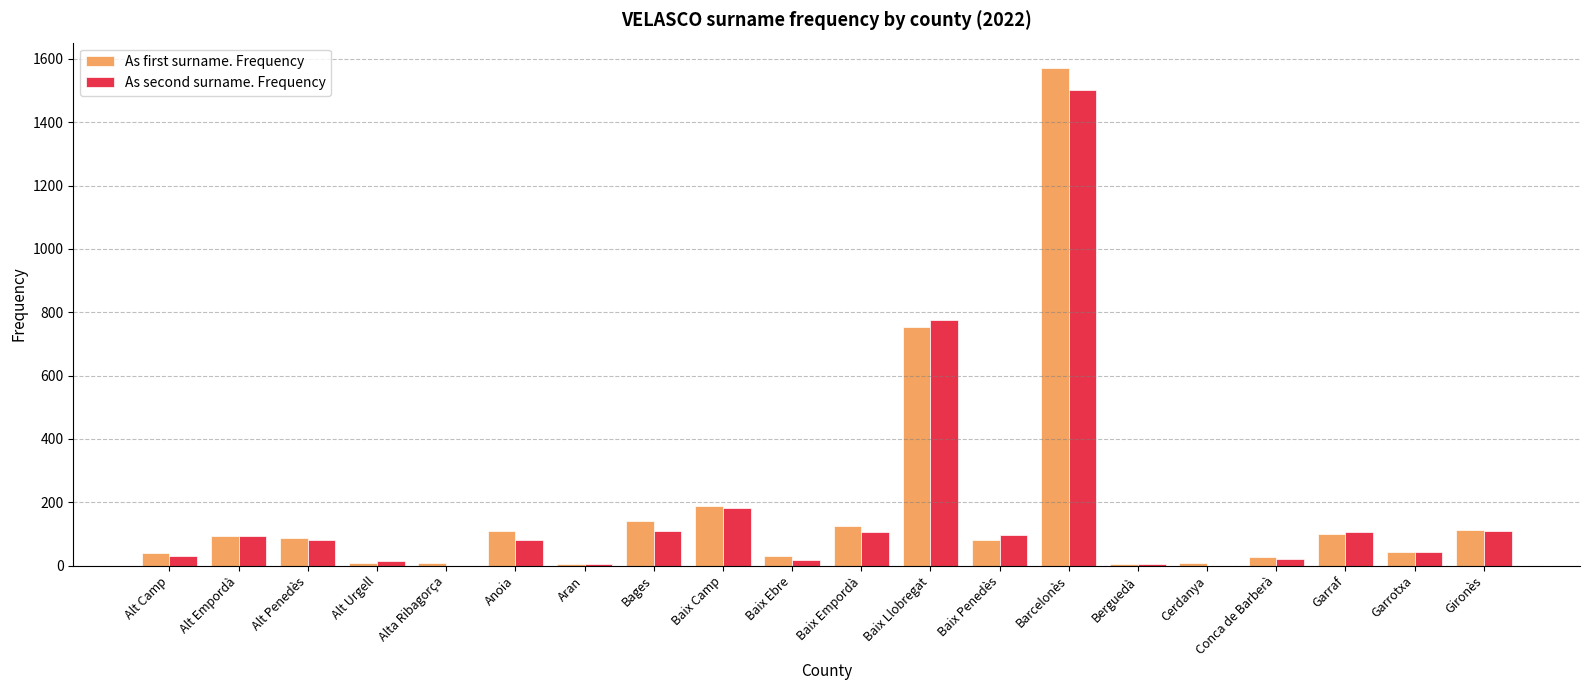

What is the highest value of the As second surname. Frequency series?

1503